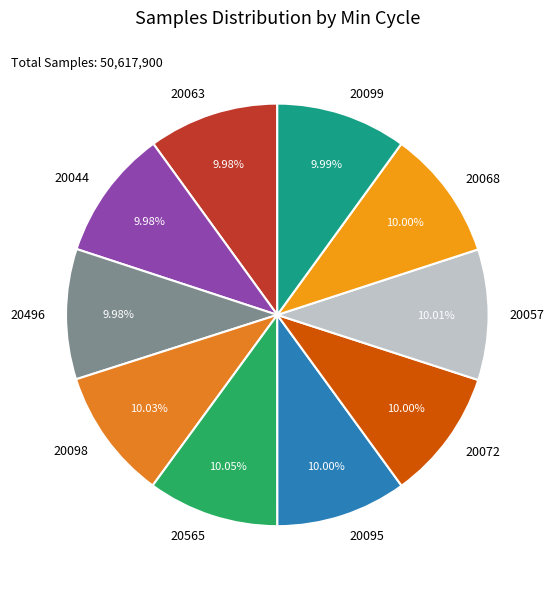

Is the sum of 20095 and 20565 greater than half?

No